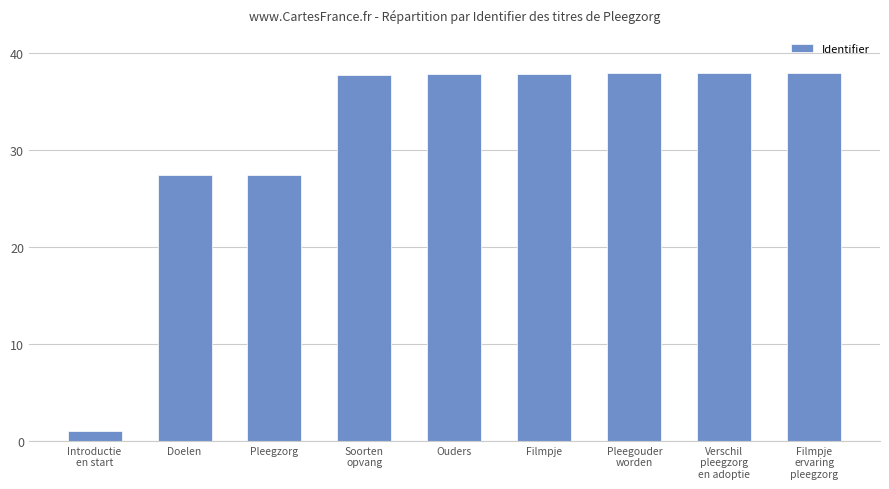

What position from the right is Doelen?

8